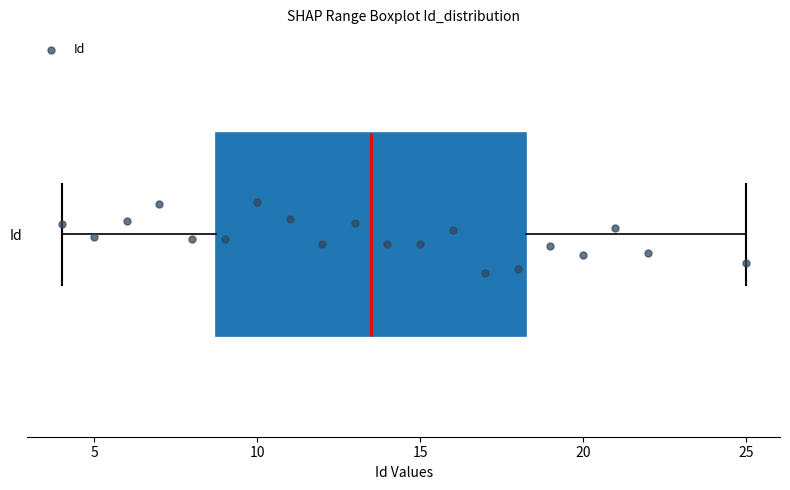

Where is the right edge of the box for Id on the x-axis? The values are not printed on the chart, so give them approximately, as read against the axis.

18.5